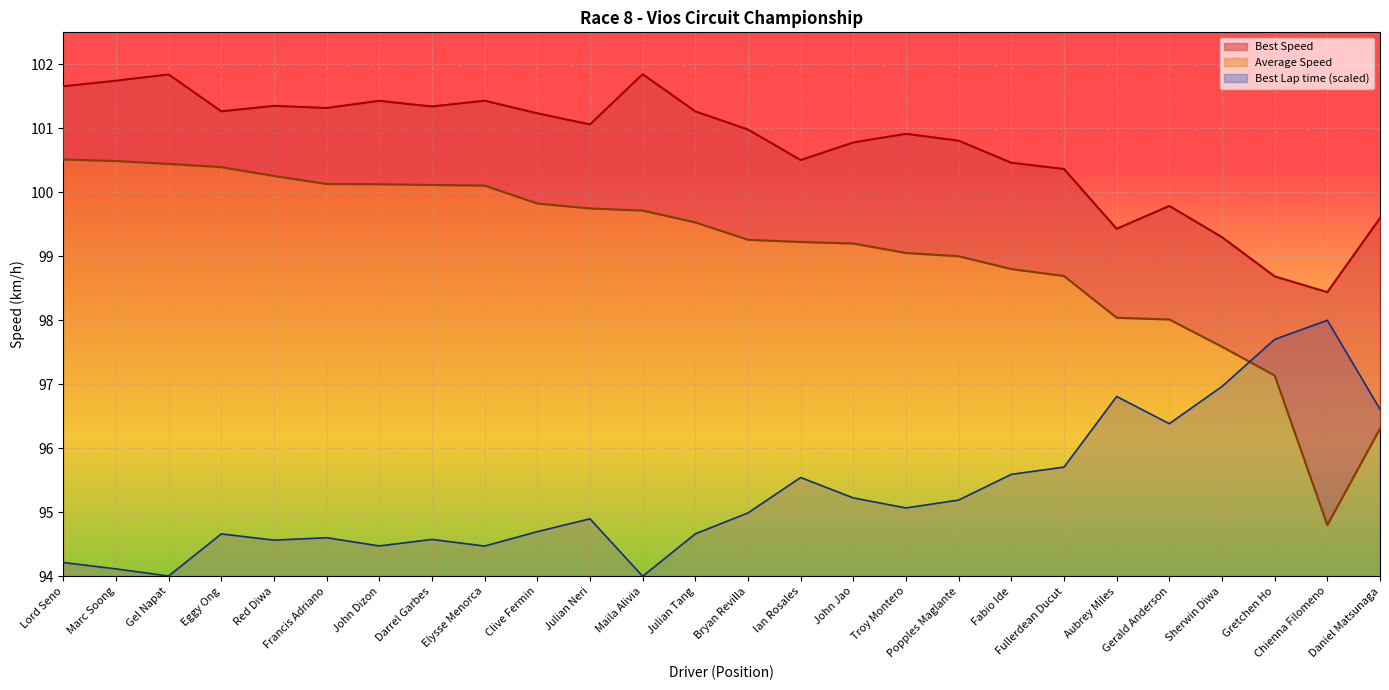

Which has a higher value, Ian Rosales or Troy Montero?

Ian Rosales